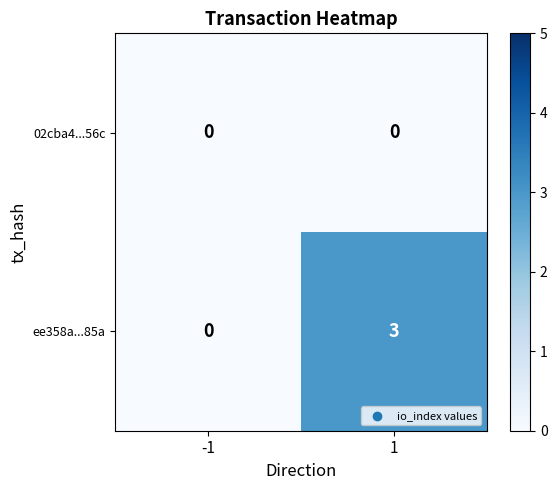

What is the greatest value displayed?

3